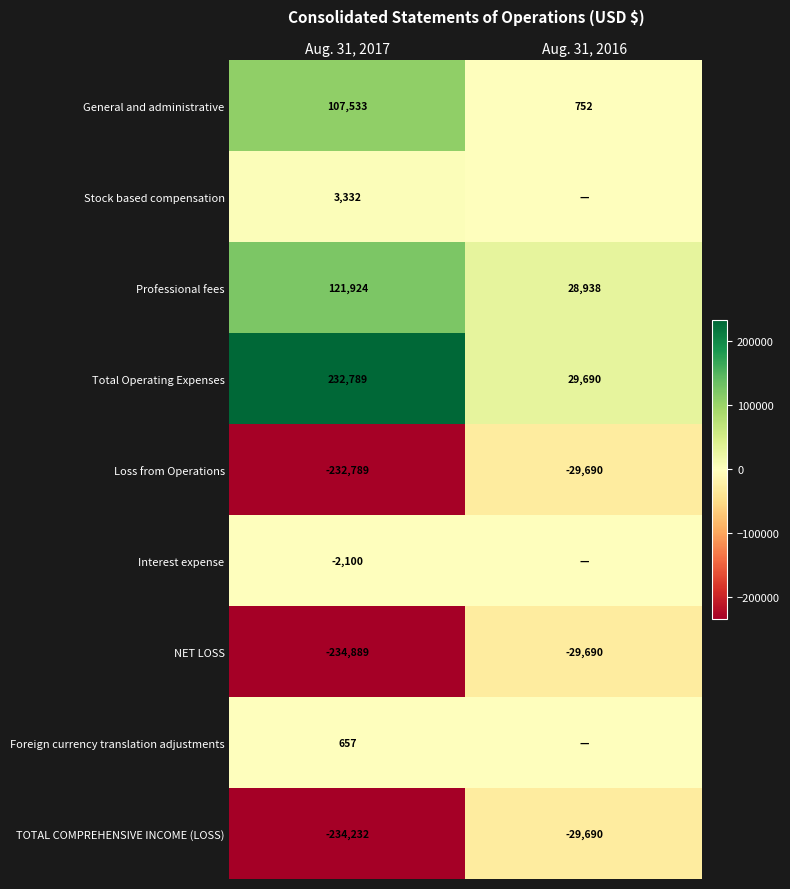

The value of NET LOSS at Aug. 31, 2017 is -131223. True or false?

False